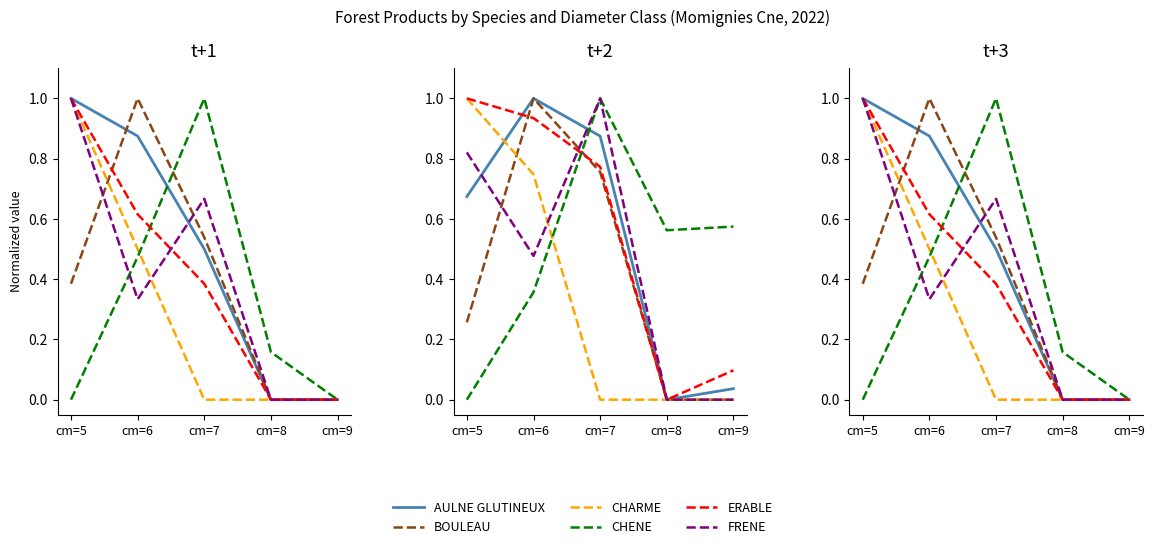

Which series changed the most between cm=8 and cm=9?

CHENE